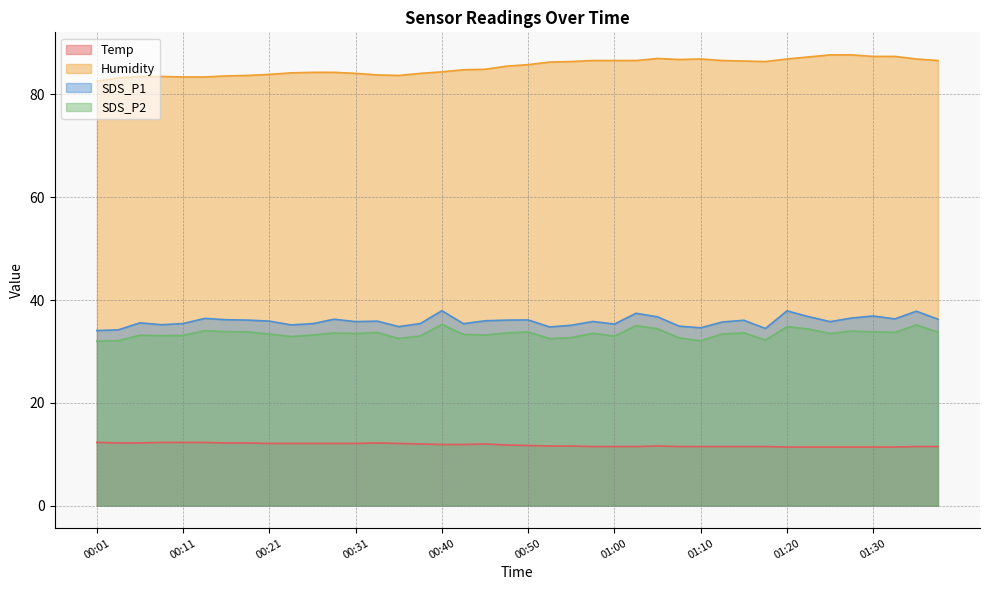

What is the label of the 29th point from the left?

01:10